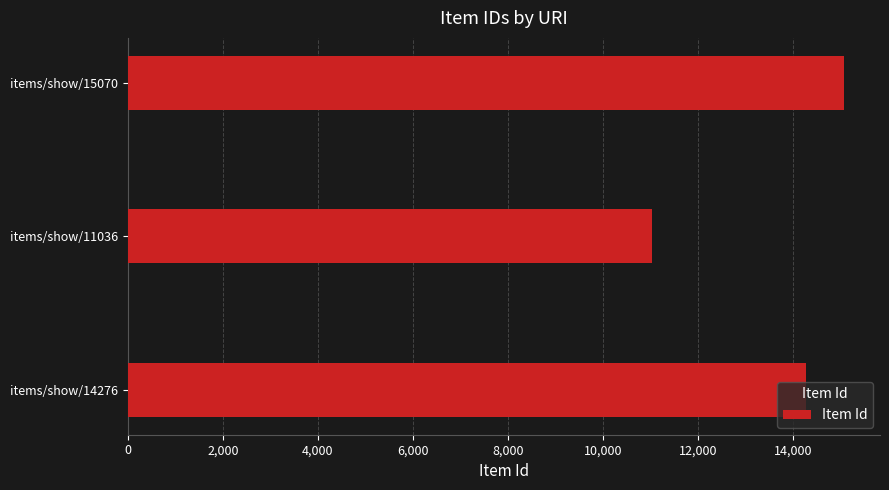

What is the sum of all values?

40382